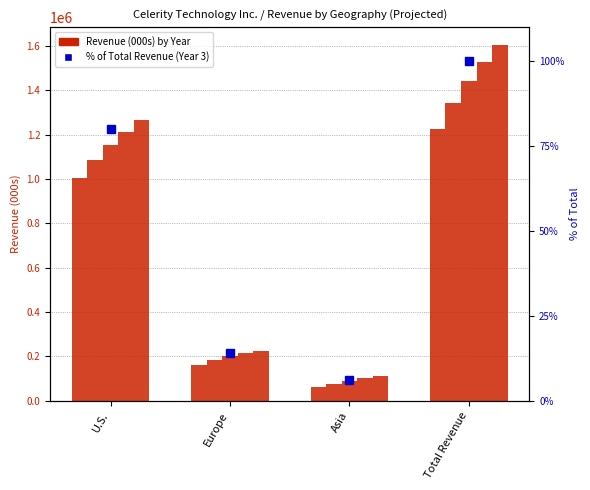

Is it true that Revenue (Year 1) equals 161700.0 at Europe?

True